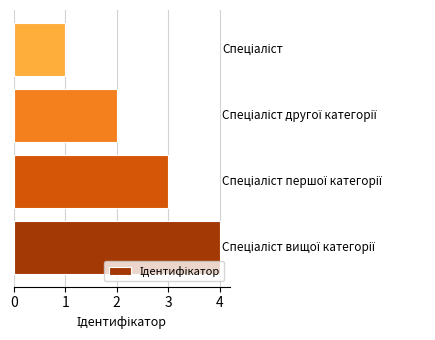

How many bars are there in total?

4